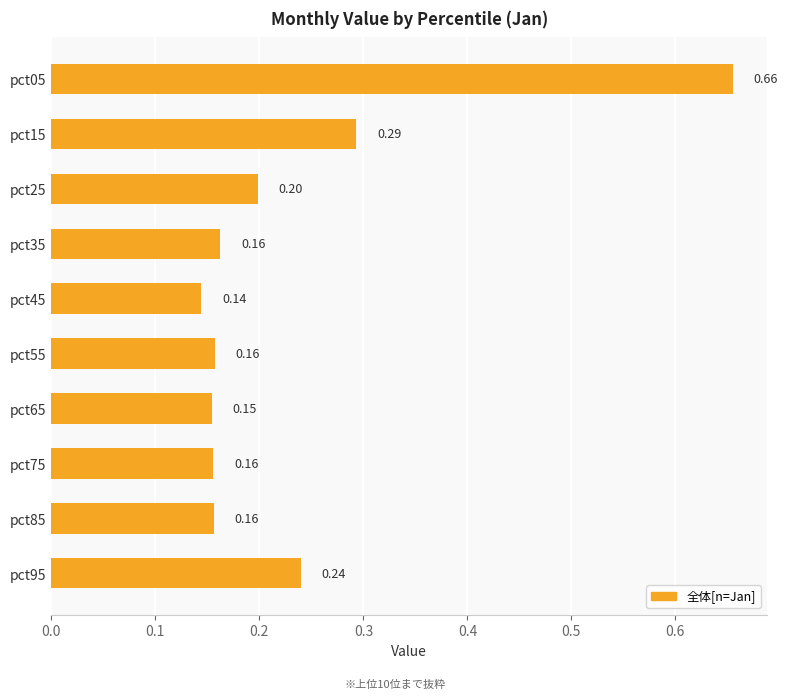

What is the change in value from pct75 to pct95?

+0.1